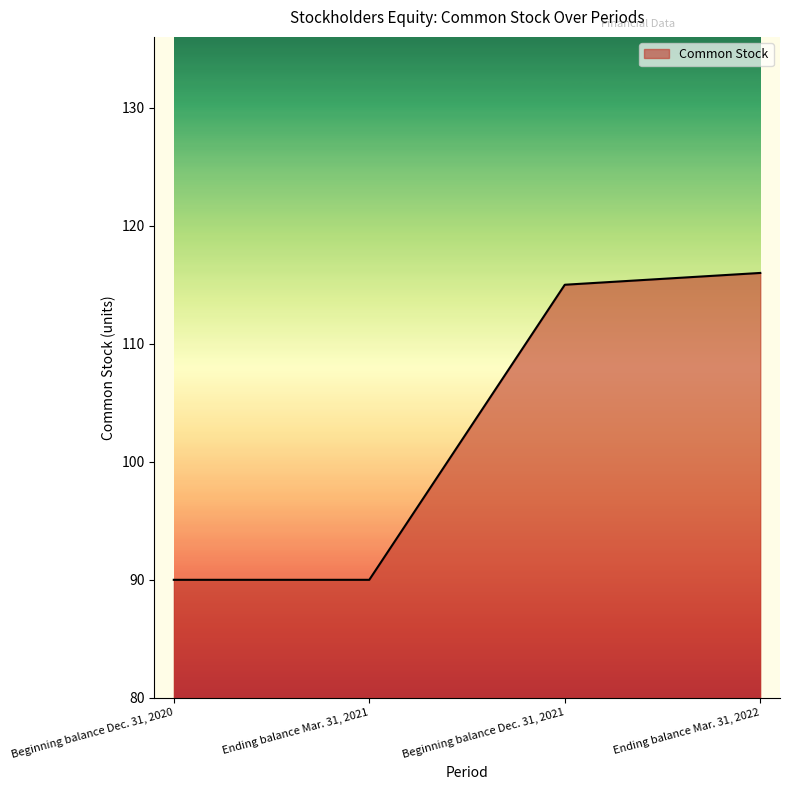

What is the sum of the values at Beginning balance Dec. 31, 2020 and Ending balance Mar. 31, 2022?

206